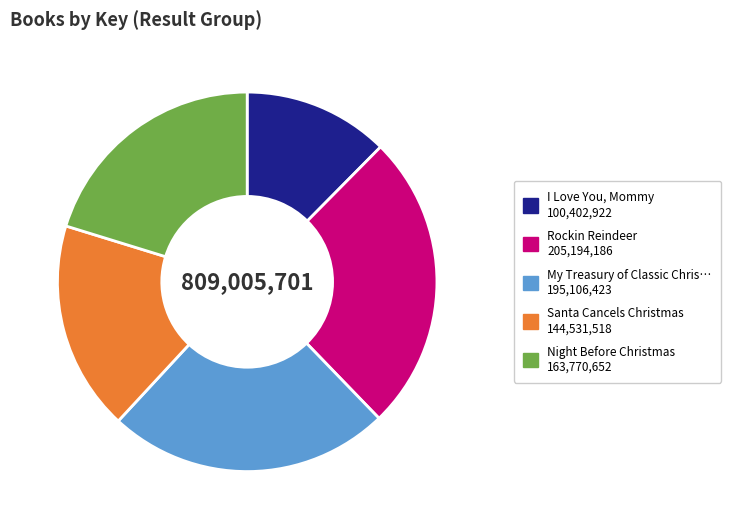

Is there any slice that represents more than half of the pie?

No